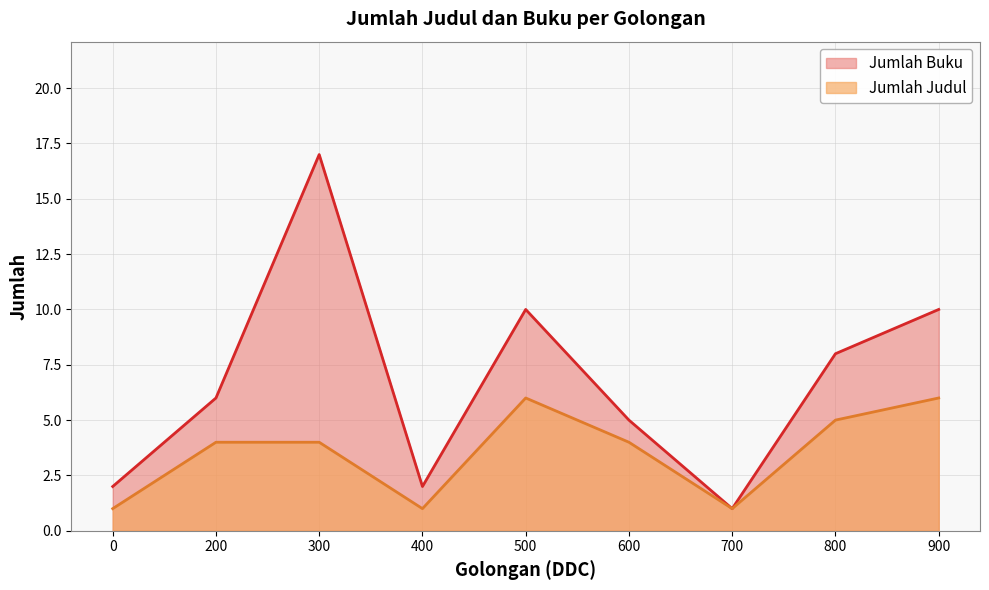

Reading left to right, list all the values displayed in this chart.

Jumlah Buku: 0=2	200=6	300=17	400=2	500=10	600=5	700=1	800=8	900=10
Jumlah Judul: 0=1	200=4	300=4	400=1	500=6	600=4	700=1	800=5	900=6